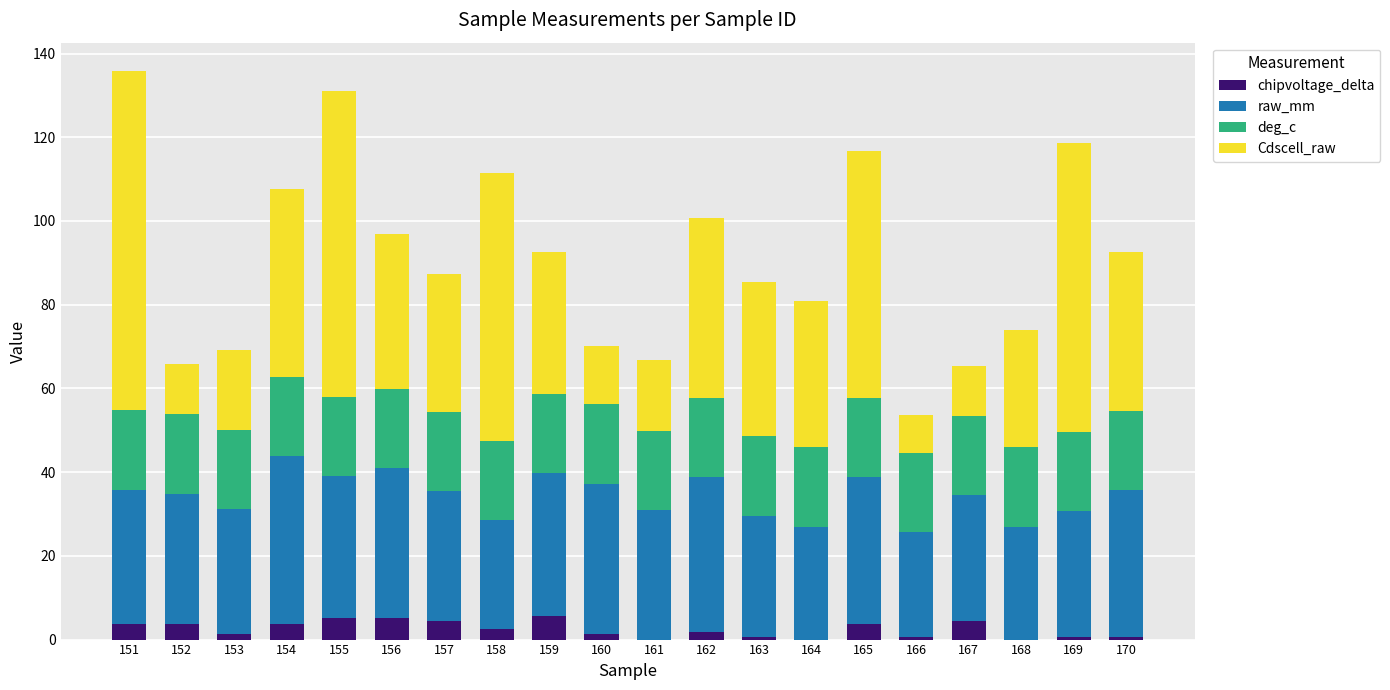

What is the total value across all series at 161?

66.9